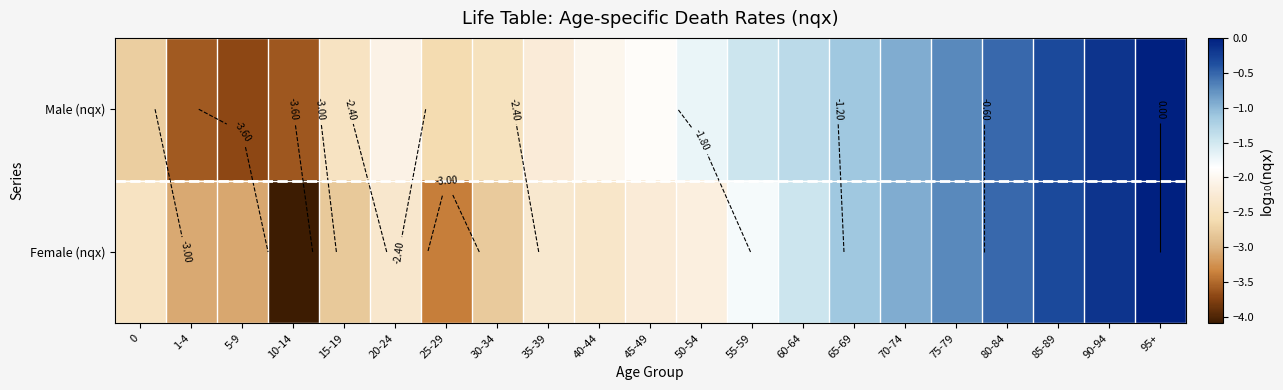

Which series has the largest total across all categories?

Male (nqx)